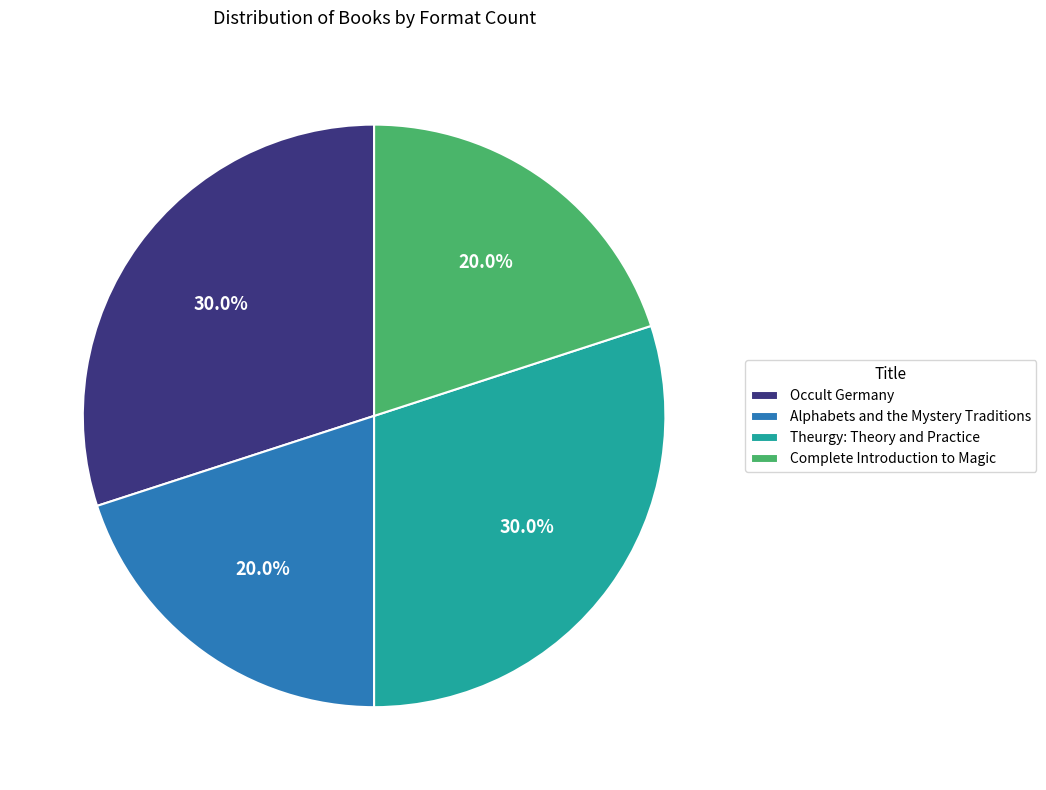

What is the total percentage of Alphabets and the Mystery Traditions and Occult Germany?

50.0%